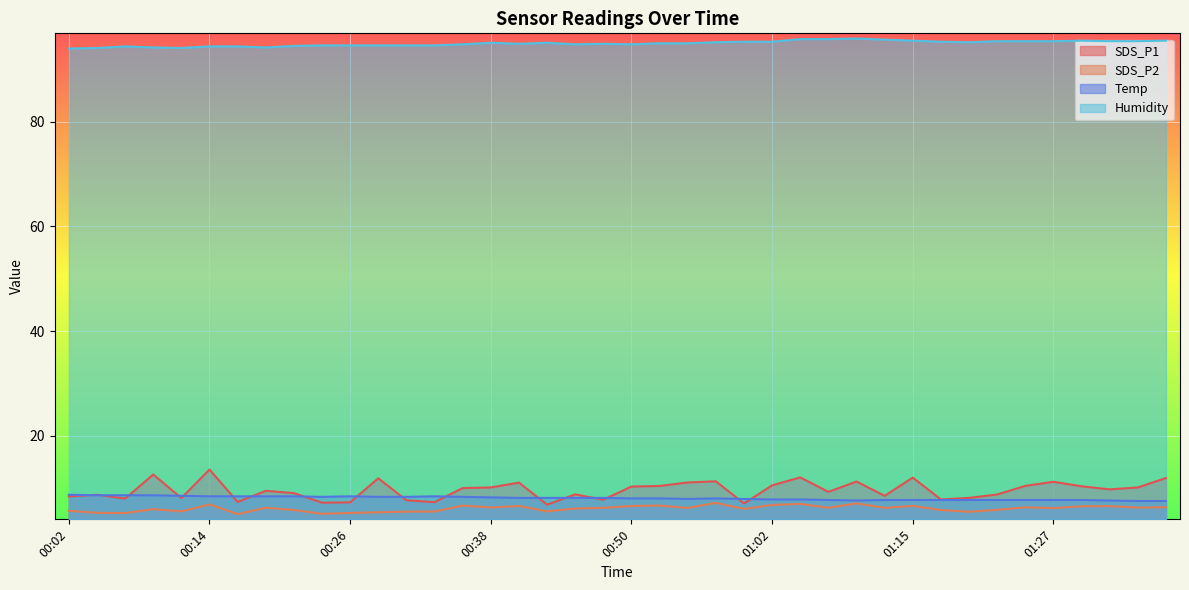

What are all the series names shown in the legend?

SDS_P1, SDS_P2, Temp, Humidity